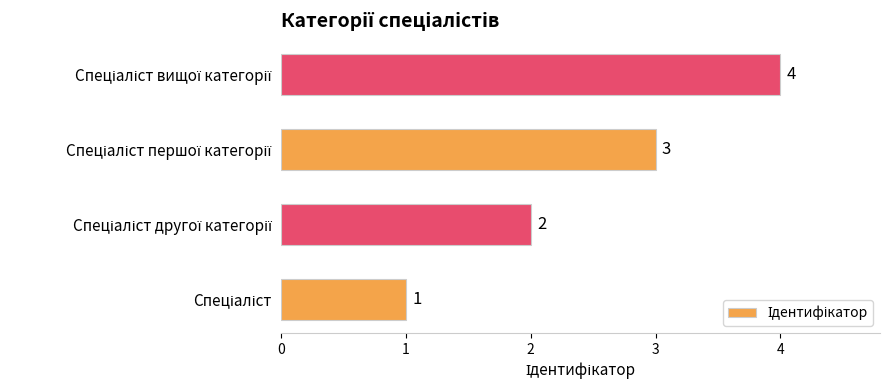

Does the chart contain any negative values?

No